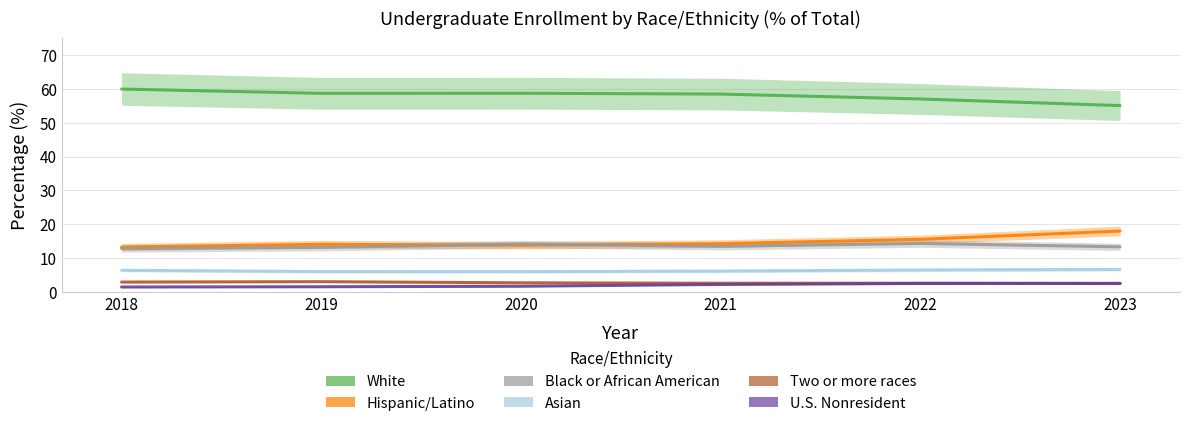

Reading left to right, what are all the values shown in this chart?

White: 2018=60.0	2019=58.7	2020=58.7	2021=58.5	2022=57.0	2023=55.1
Hispanic/Latino: 2018=13.3	2019=14.1	2020=13.8	2021=14.2	2022=15.5	2023=18.0
Black or African American: 2018=12.8	2019=13.1	2020=14.1	2021=13.5	2022=14.3	2023=13.3
Asian: 2018=6.4	2019=6.0	2020=6.0	2021=6.1	2022=6.5	2023=6.6
Two or more races: 2018=2.9	2019=3.0	2020=2.7	2021=2.5	2022=2.5	2023=2.4
U.S. Nonresident: 2018=1.4	2019=1.5	2020=1.6	2021=2.2	2022=2.5	2023=2.5